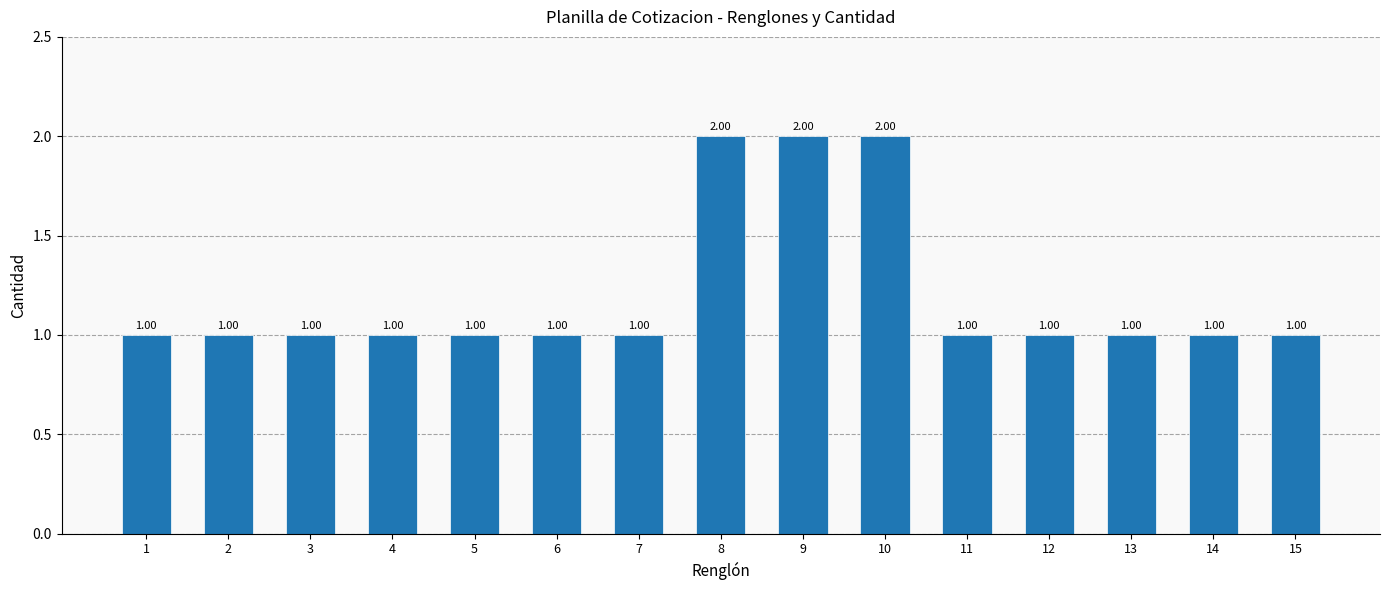

Reading right to left, transcribe all the data shown in this chart.

1	1	1	1	1	2	2	2	1	1	1	1	1	1	1